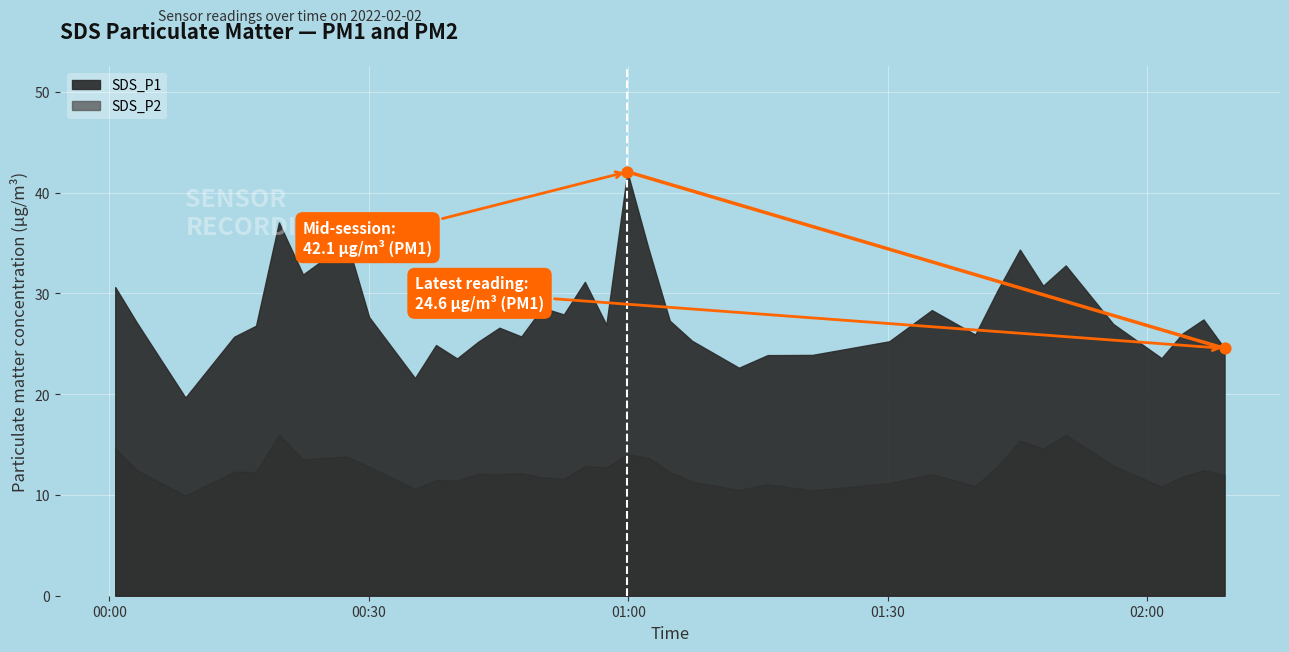

What Y value in the scatter plot is closest to 33?

24.6